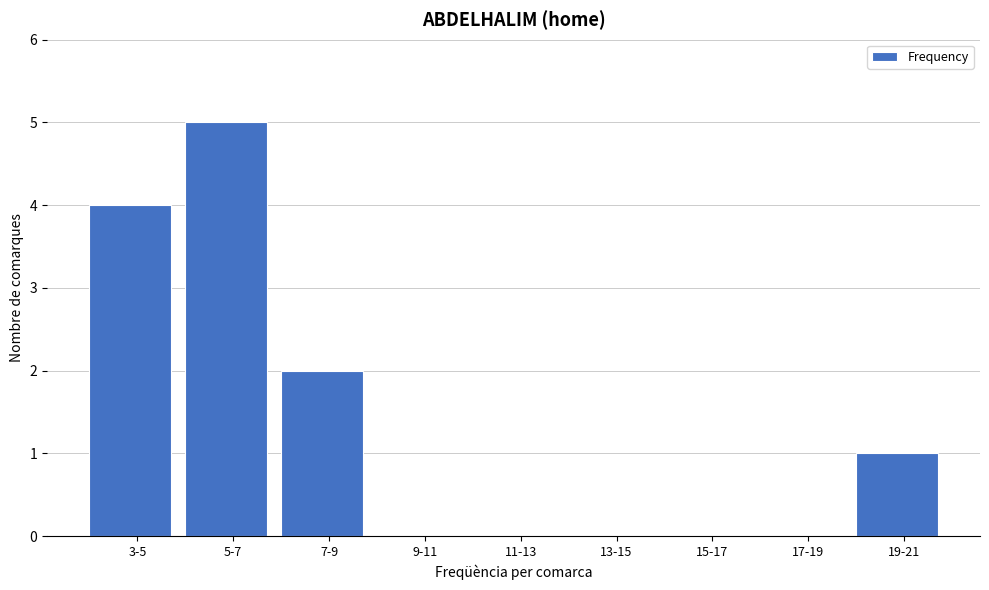

Reading left to right, what are all the values shown in this chart?

3-5=4	5-7=5	7-9=2	9-11=0	11-13=0	13-15=0	15-17=0	17-19=0	19-21=1